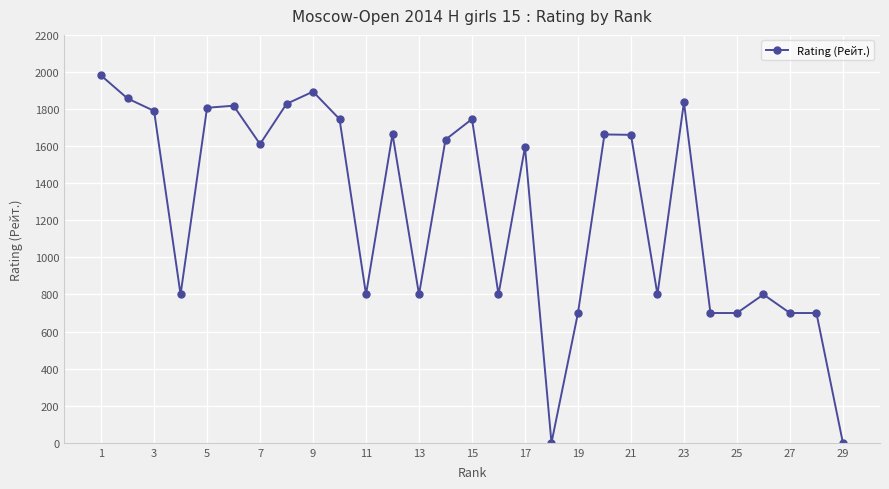

What is the difference between the maximum and minimum values?

1981